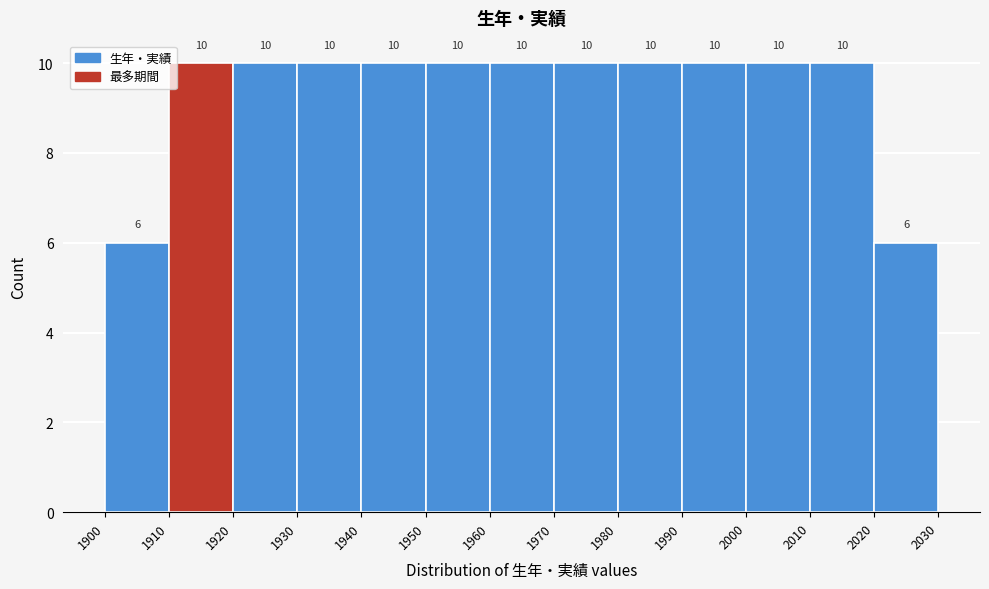

Reading left to right, transcribe this chart: for each bar, give the range it covers on the x-axis and its height.

1900 to 1910: 6
1910 to 1920: 10
1920 to 1930: 10
1930 to 1940: 10
1940 to 1950: 10
1950 to 1960: 10
1960 to 1970: 10
1970 to 1980: 10
1980 to 1990: 10
1990 to 2000: 10
2000 to 2010: 10
2010 to 2020: 10
2020 to 2030: 6